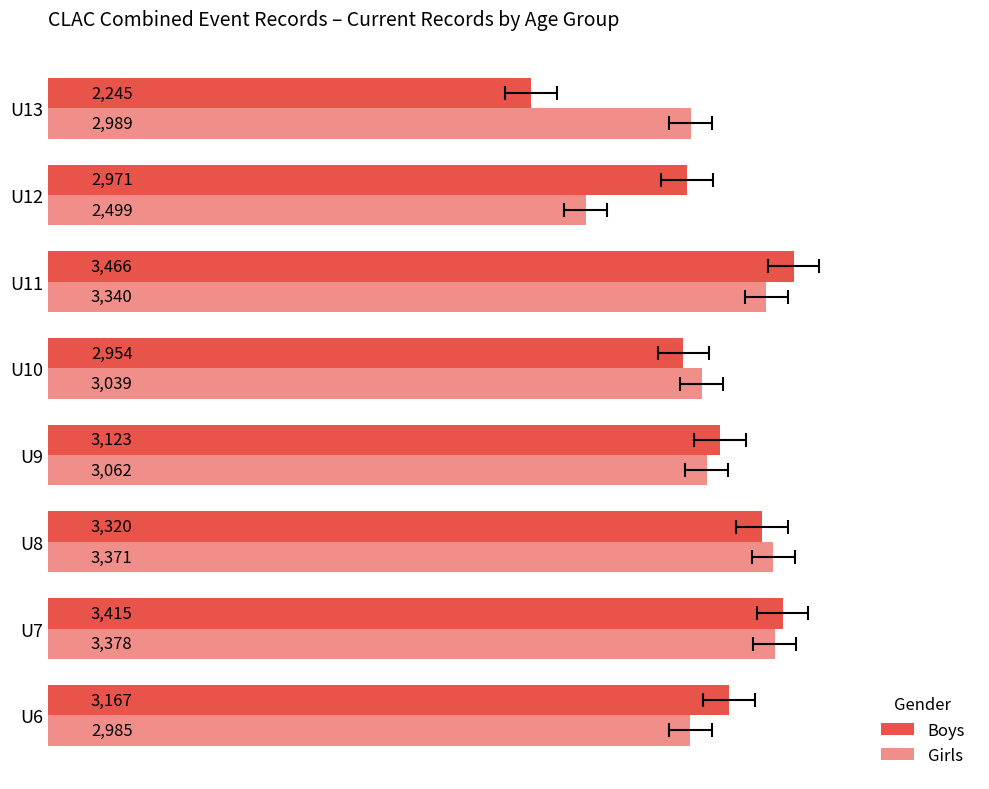

How many data points in Boys are above 3167?

3